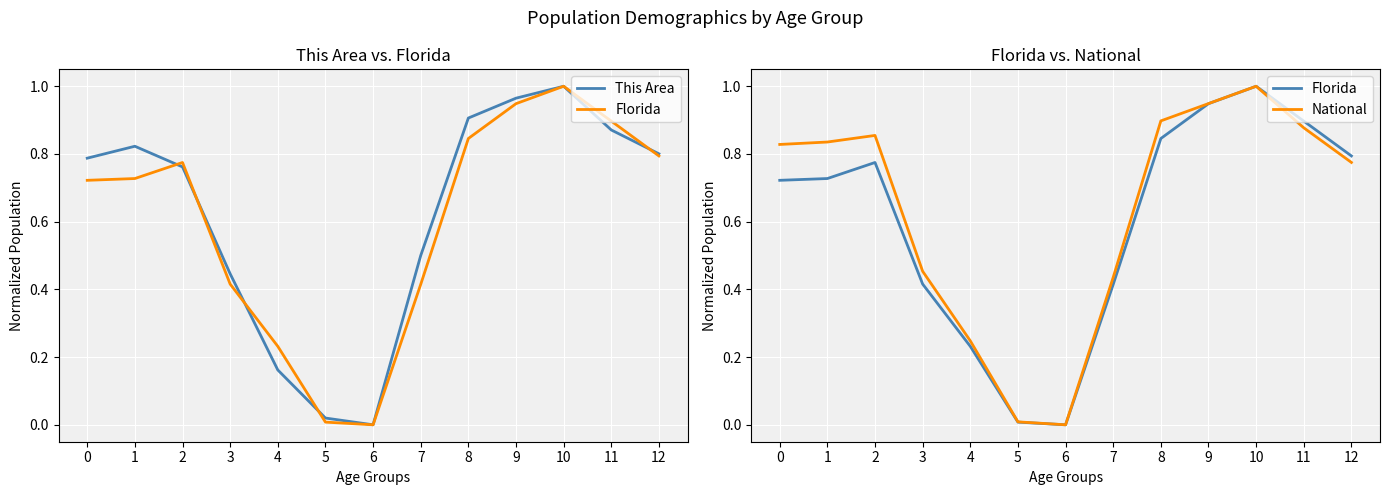

True or false: National and This Area cross at least once.

True